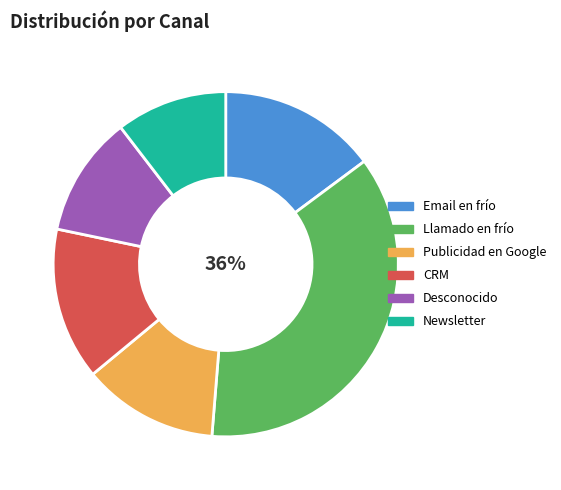

Is there any slice that represents more than half of the pie?

No